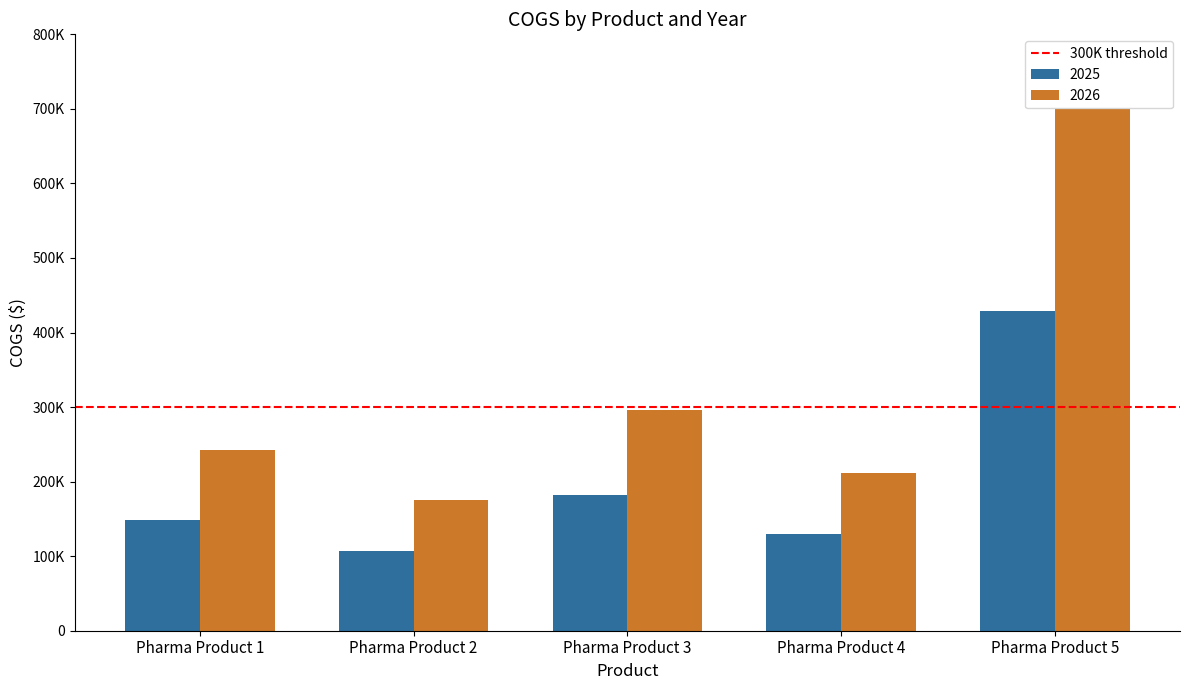

Does the chart contain any negative values?

No